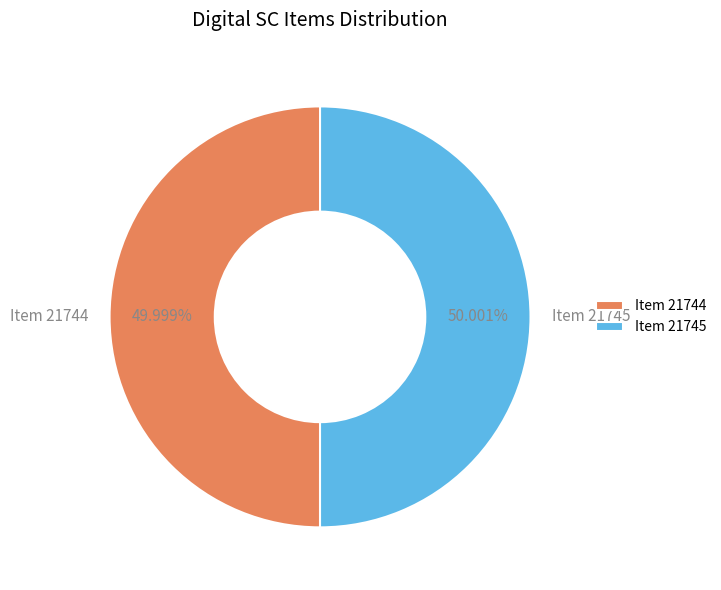

To the nearest percent, what percentage of the pie is Item 21744?

50%